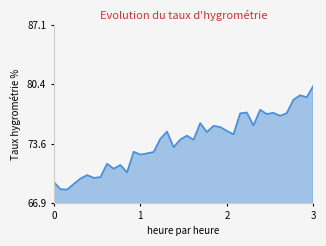

What is the minimum value shown in the chart?

68.4